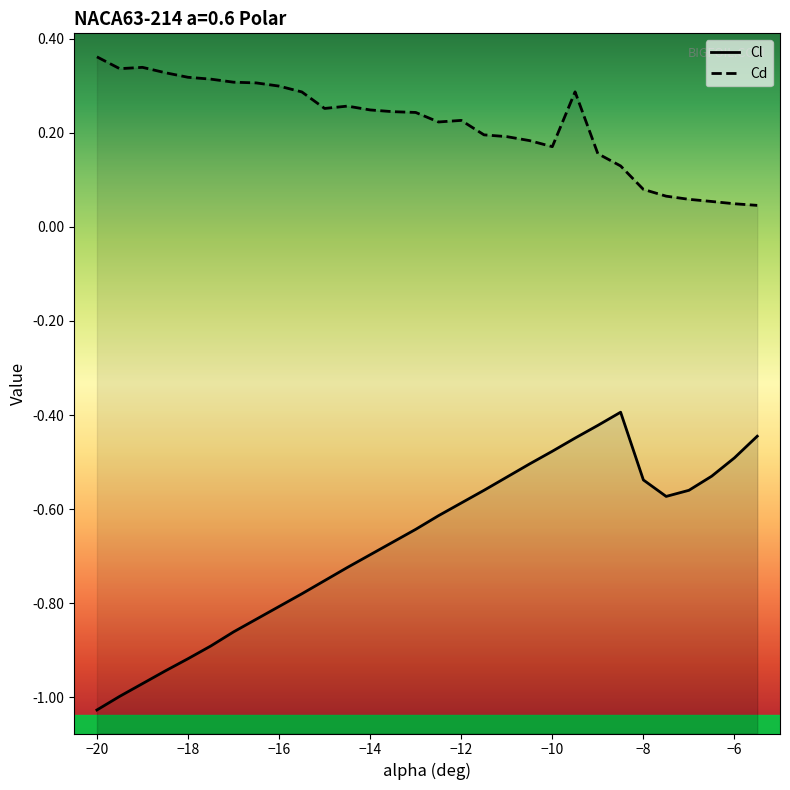

Is the value of Cd at -14.5 greater than the value of Cl at -14?

Yes